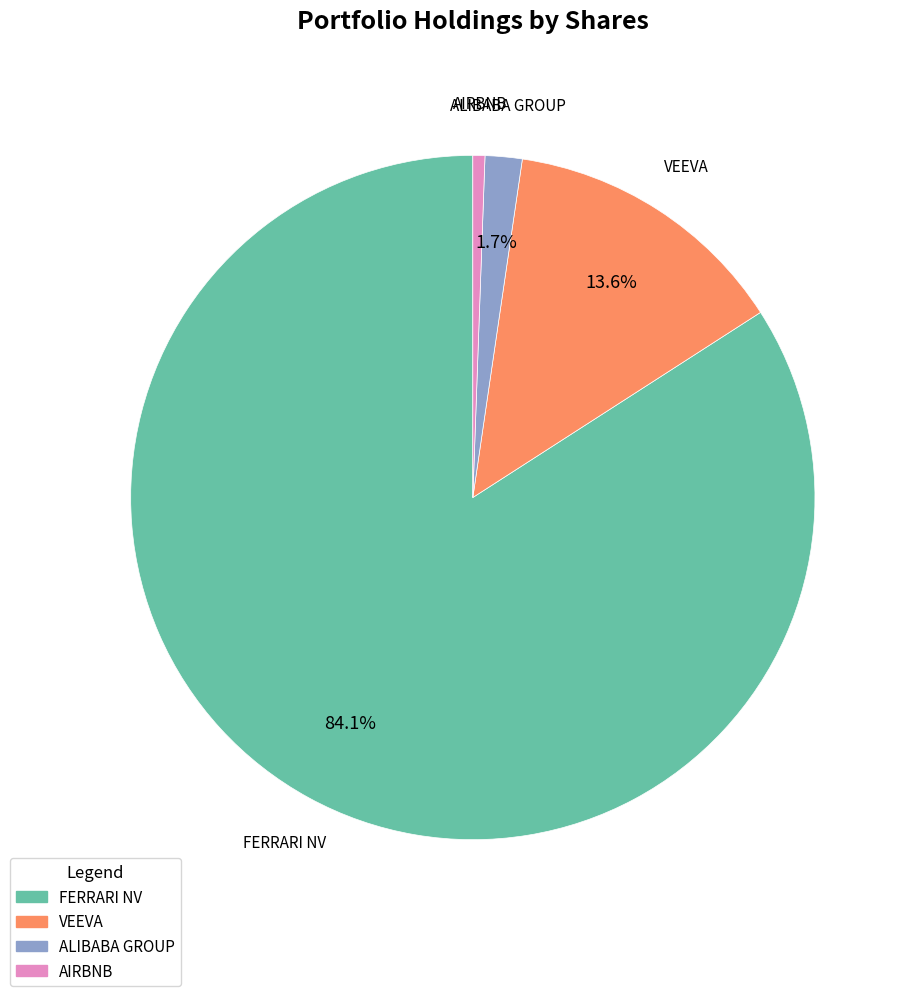

Is it true that AIRBNB is 1% of the pie?

True